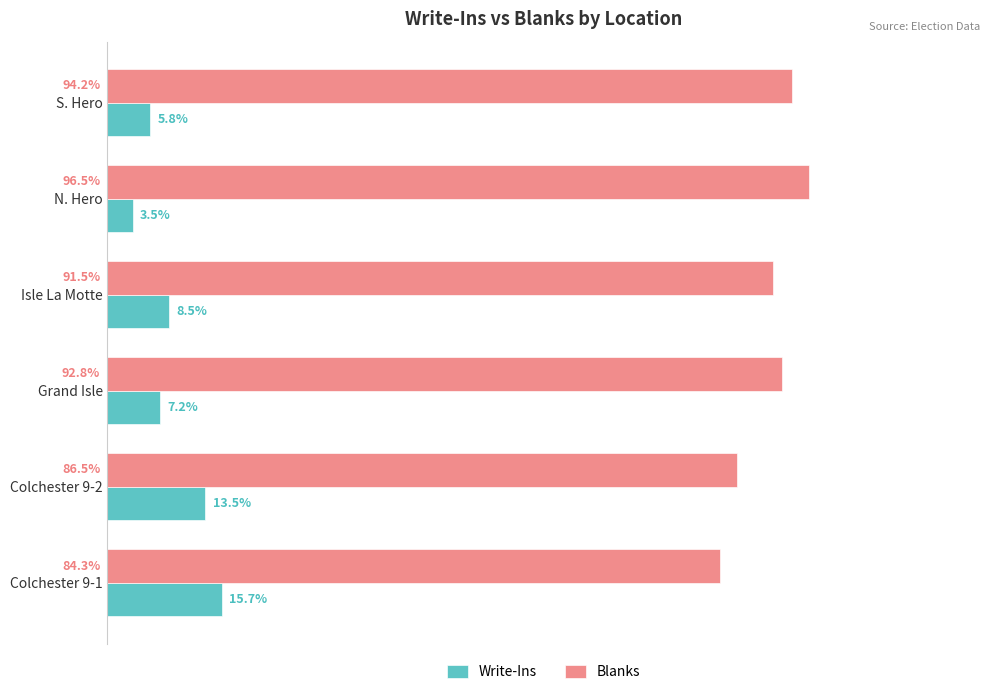

Rank the series by their maximum value, from lowest to highest.

Write-Ins, Blanks